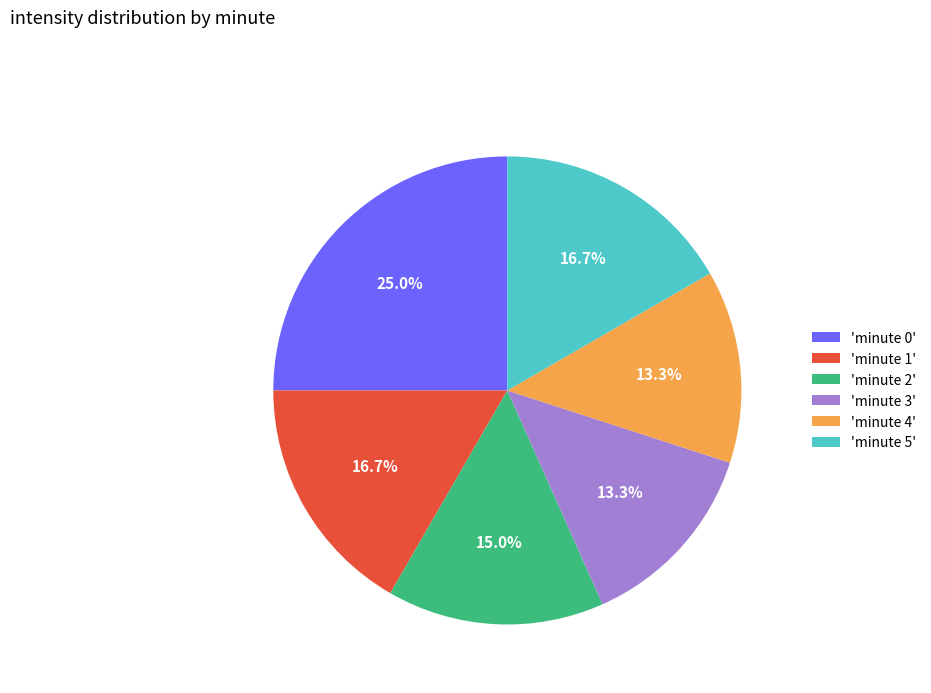

What is the ratio of the value at 'minute 2' to the value at 'minute 5'?

0.9